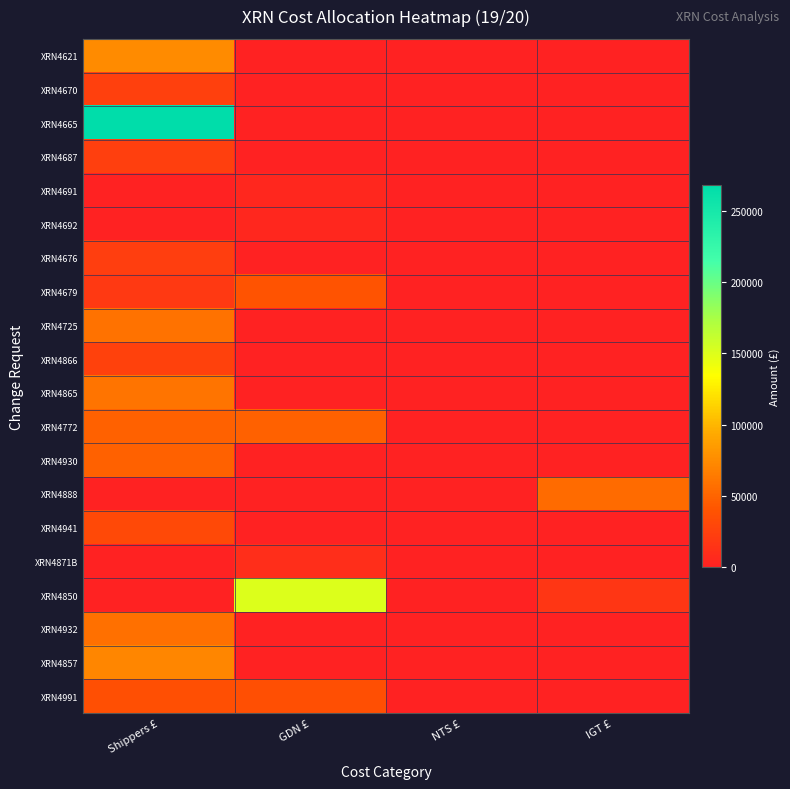

Which series has the largest total across all categories?

XRN4665